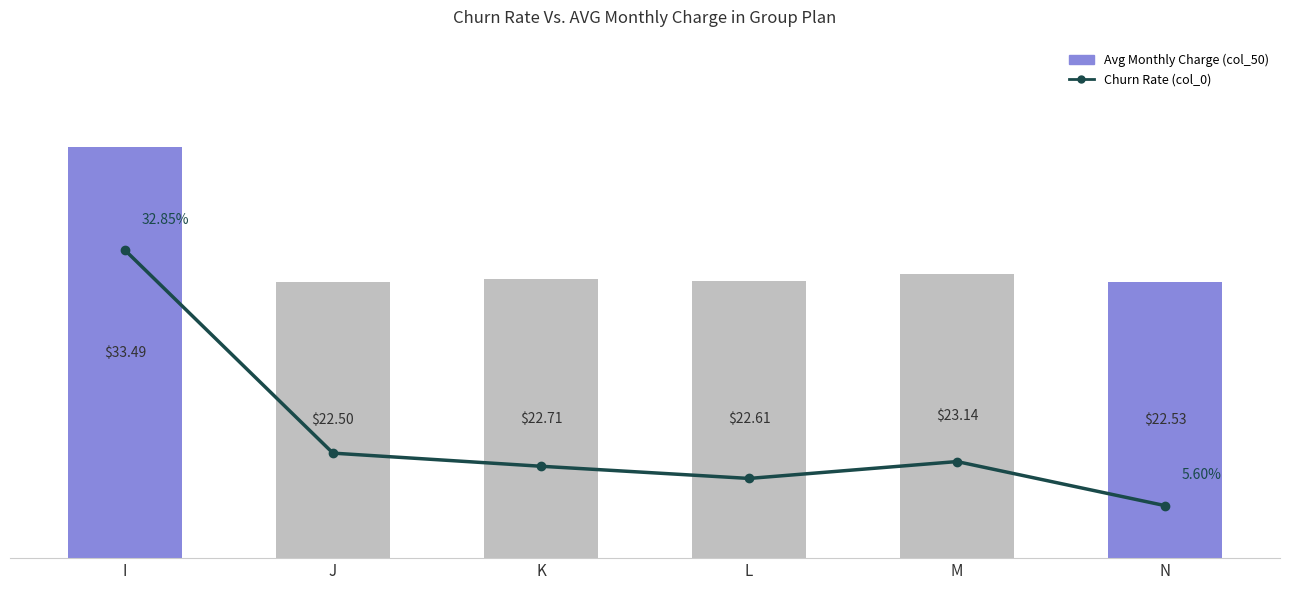

Reading left to right, transcribe all the data shown in this chart.

Avg Monthly Charge (col_50): 33.5	22.5	22.7	22.6	23.1	22.5
Churn Rate (col_0): 32.9	11.2	9.8	8.5	10.3	5.6